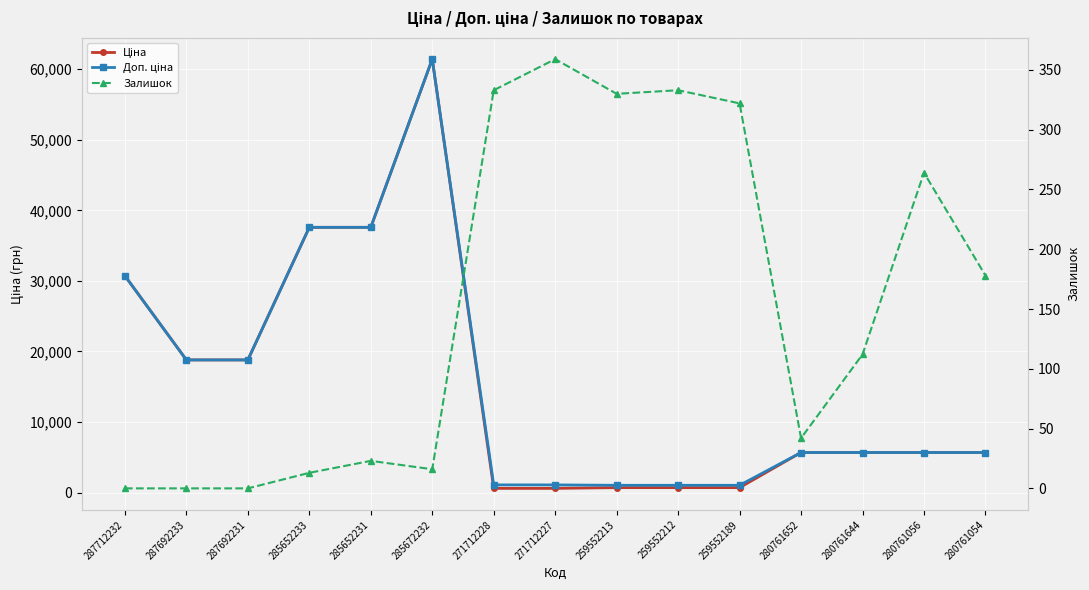

Reading left to right, extract all data points from this chart.

Ціна: 287712232=30717.1	287692233=18796.8	287692231=18796.8	285652233=37593.6	285652231=37593.6	285672232=61434.3	271712228=589.9	271712227=589.9	259552213=693.7	259552212=693.7	259552189=693.7	280761652=5673.8	280761644=5673.8	280761056=5673.8	280761054=5673.8
Доп. ціна: 287712232=30717.1	287692233=18796.8	287692231=18796.8	285652233=37593.6	285652231=37593.6	285672232=61434.3	271712228=1081.7	271712227=1081.7	259552213=1024.6	259552212=1024.6	259552189=1024.6	280761652=5673.8	280761644=5673.8	280761056=5673.8	280761054=5673.8
Залишок: 287712232=0.0	287692233=0.0	287692231=0.0	285652233=13.0	285652231=23.0	285672232=16.0	271712228=333.0	271712227=359.0	259552213=330.0	259552212=333.0	259552189=322.0	280761652=42.0	280761644=112.0	280761056=264.0	280761054=178.0